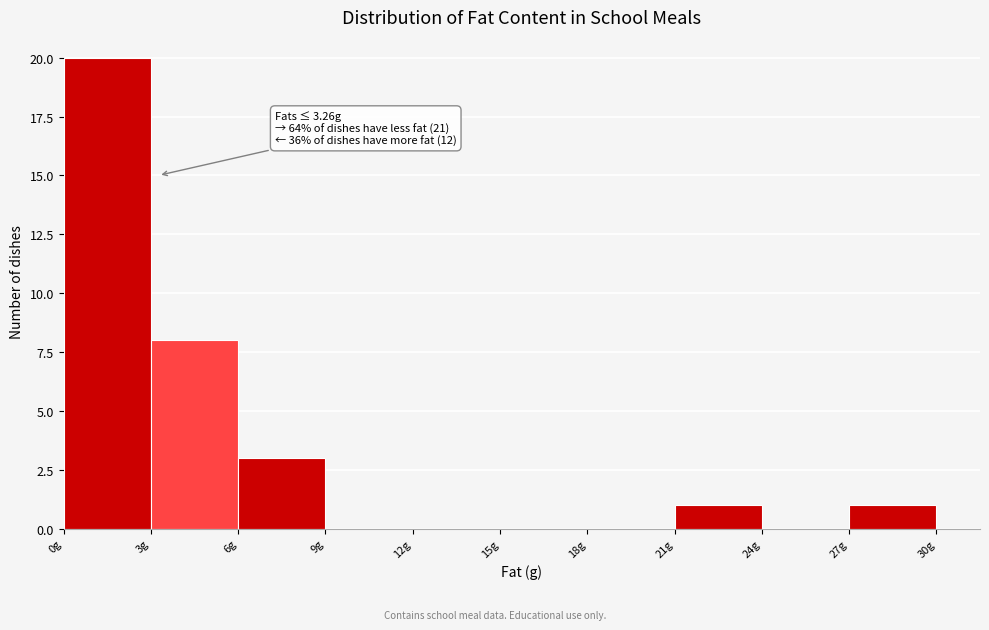

Which range on the x-axis has the tallest bar?

0 to 3